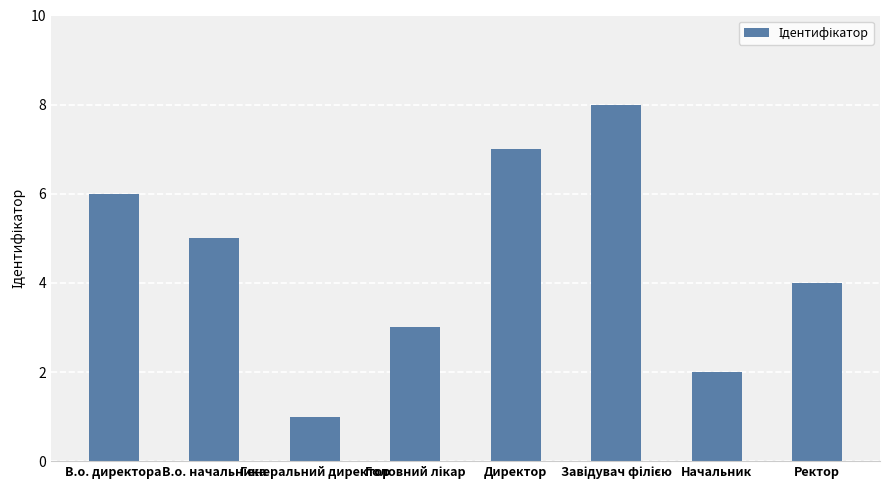

Read the value at Начальник.

2